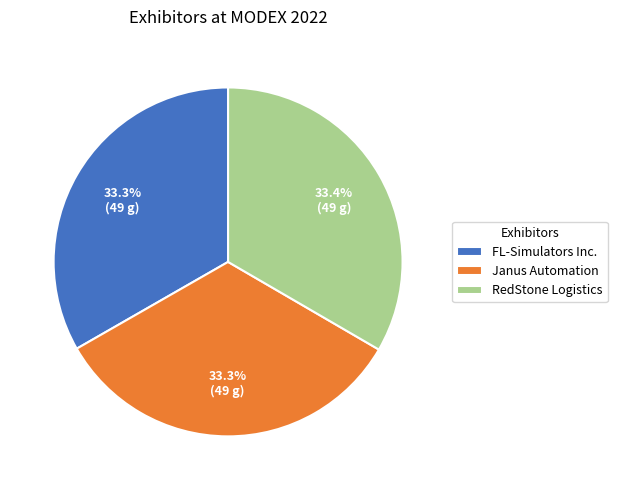

What is the ratio of the value at RedStone Logistics to the value at FL-Simulators Inc.?

1.0